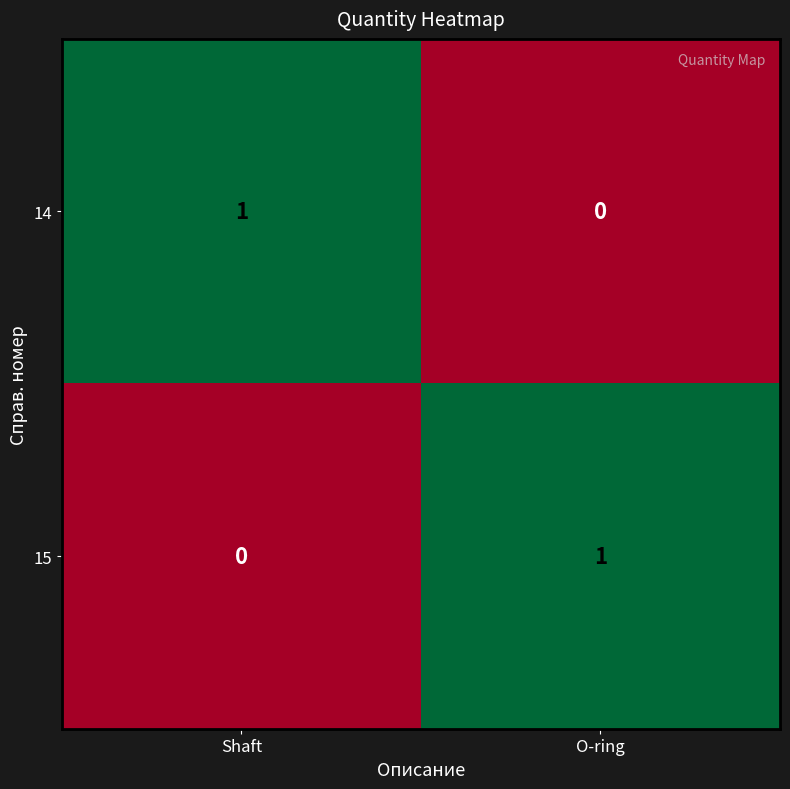

The 15 series shows 1 at O-ring. True or false?

True